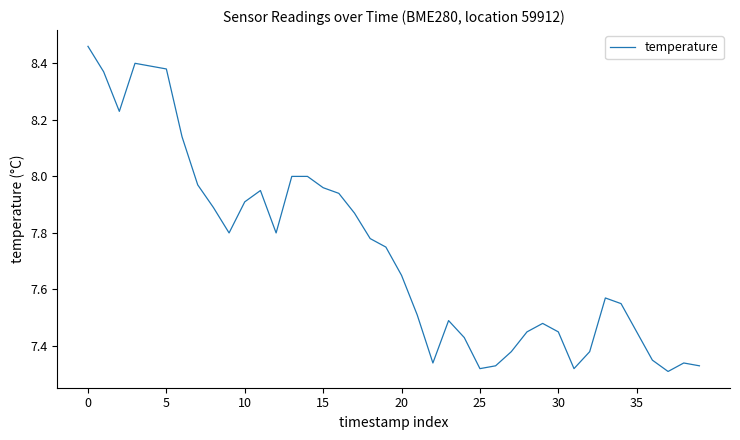

Is this an area chart (filled region under the line)?

No